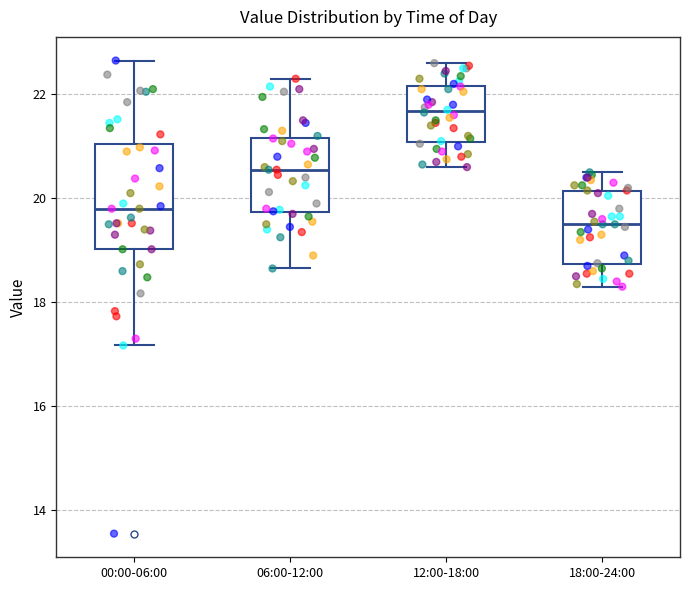

Reading left to right, transcribe this box plot: for each box, give where its median line is, the range the box spans, and where its two whiskers end, as read against the y-axis. The values are not printed on the chart, so give them approximately, as read against the axis.

00:00-06:00: median 19.8, box 19.0 to 21.0, whiskers 17.2 to 22.6
06:00-12:00: median 20.6, box 19.8 to 21.2, whiskers 18.6 to 22.4
12:00-18:00: median 21.6, box 21.0 to 22.2, whiskers 20.6 to 22.6
18:00-24:00: median 19.6, box 18.8 to 20.2, whiskers 18.4 to 20.6